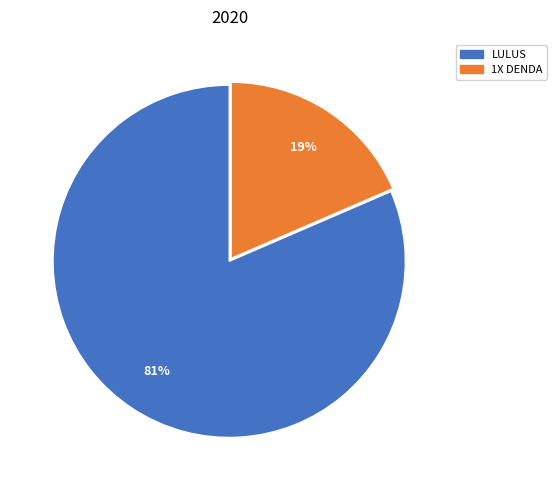

To the nearest percent, what portion does 1X DENDA represent?

19%